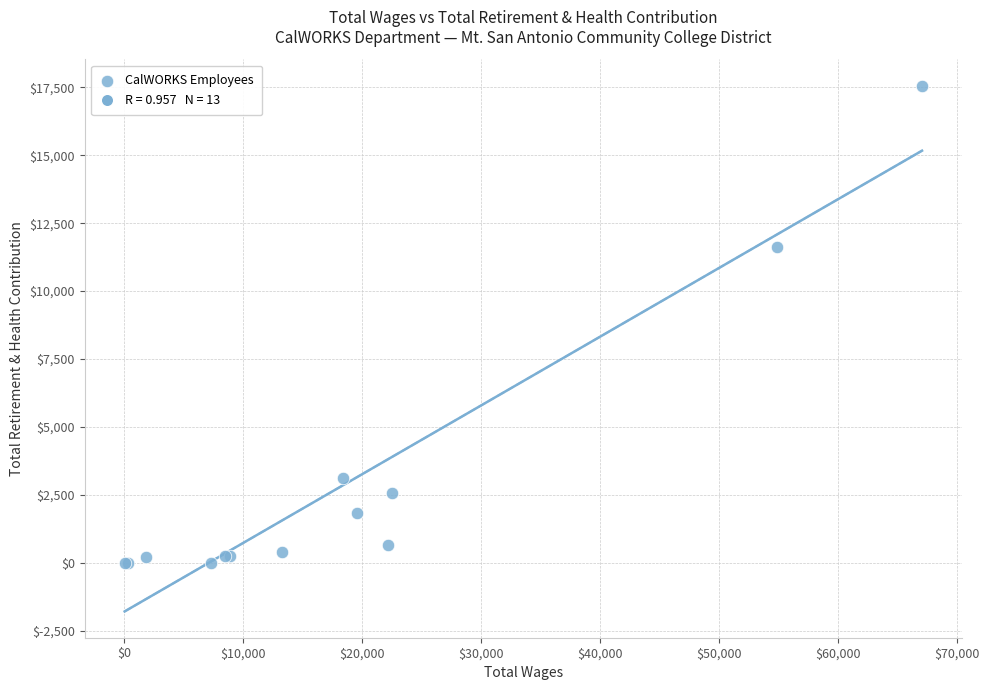

What Y value in the scatter plot is closest to 8782?

11612